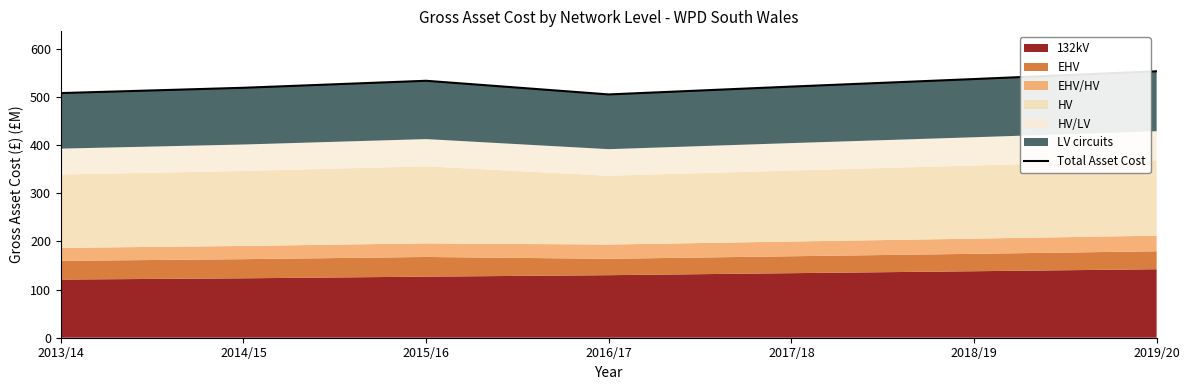

What is the greatest value displayed?

552.8